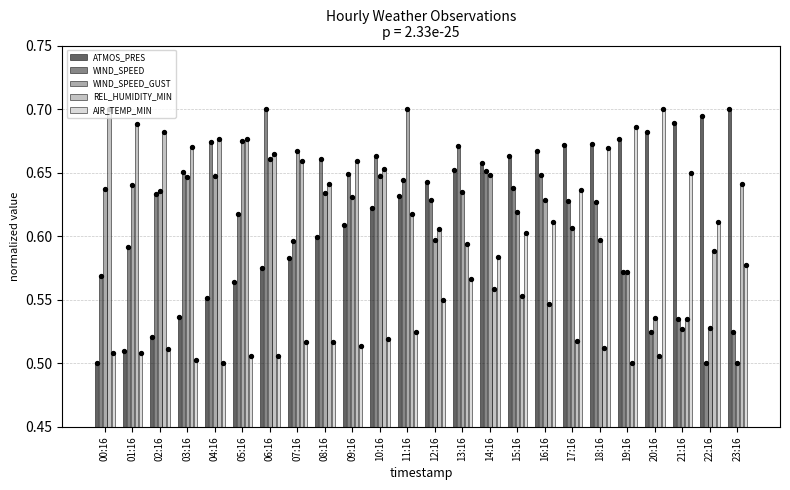

Which series reaches the minimum Y coordinate?

ATMOS_PRES